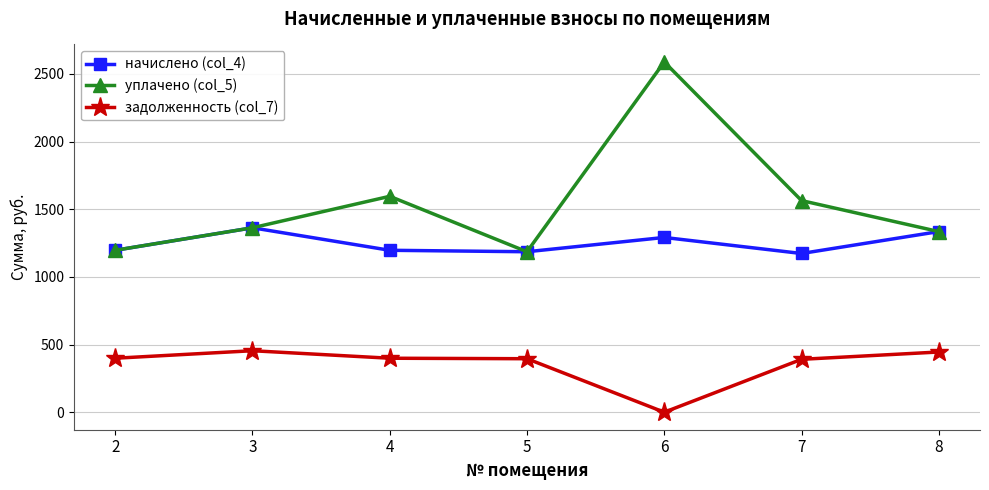

What is the difference between the highest and lowest values at 5?

790.6